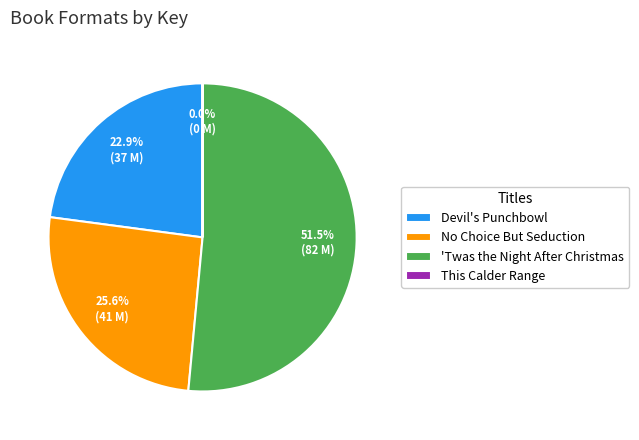

What is the majority slice?

'Twas the Night After Christmas